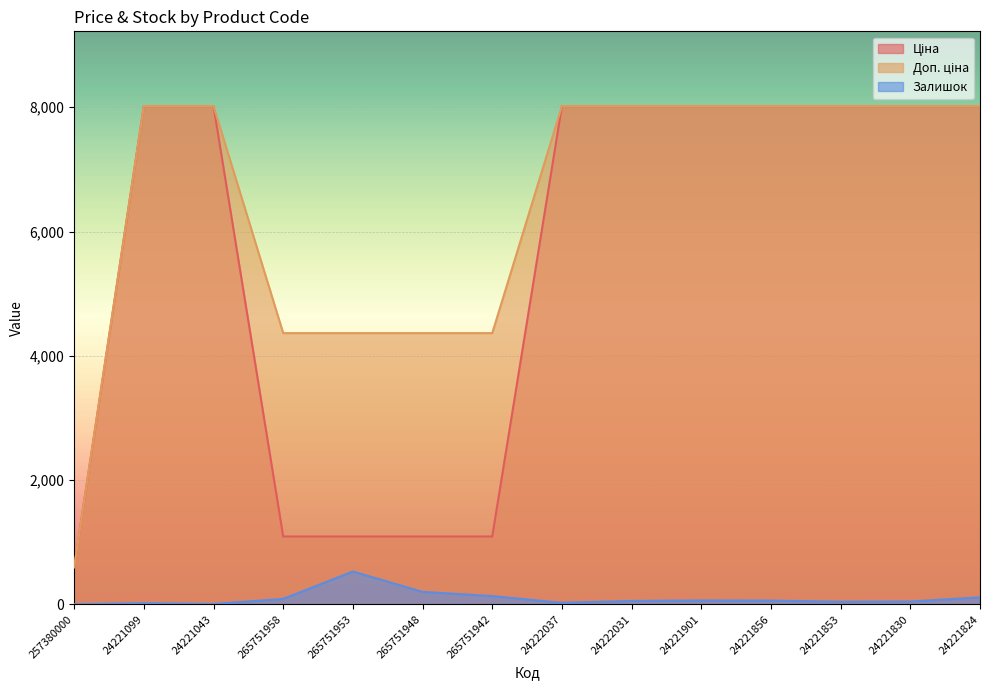

Reading left to right, extract all data points from this chart.

Ціна: 595.0	8019.3	8019.3	1091.1	1091.1	1091.1	1091.1	8019.3	8019.3	8019.3	8019.3	8019.3	8019.3	8019.3
Доп. ціна: 595.0	8019.3	8019.3	4364.3	4364.3	4364.3	4364.3	8019.3	8019.3	8019.3	8019.3	8019.3	8019.3	8019.3
Залишок: 0.0	16.0	4.0	86.0	527.0	199.0	131.0	23.0	53.0	61.0	59.0	40.0	44.0	111.0